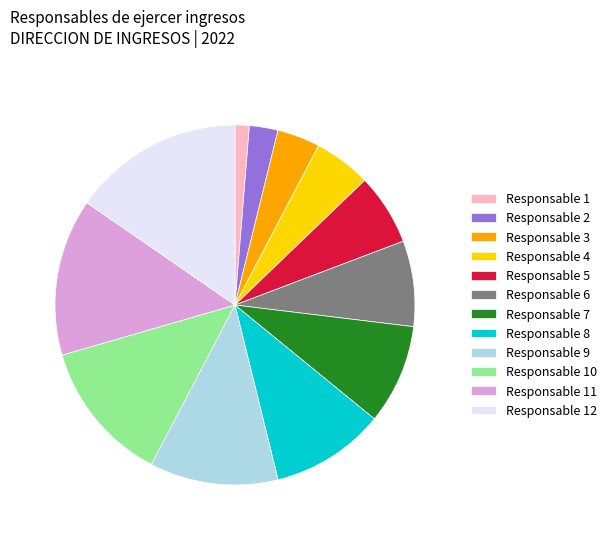

Do Responsable 2 and Responsable 4 together represent more than half of the pie?

No